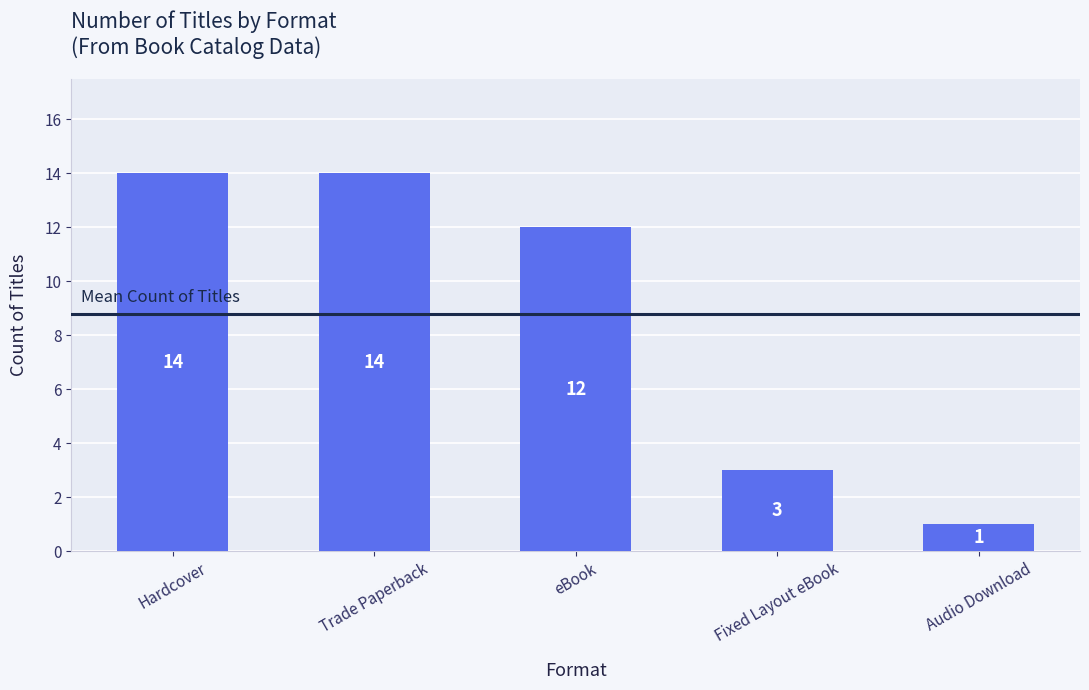

Where does the data first go above 12?

Hardcover